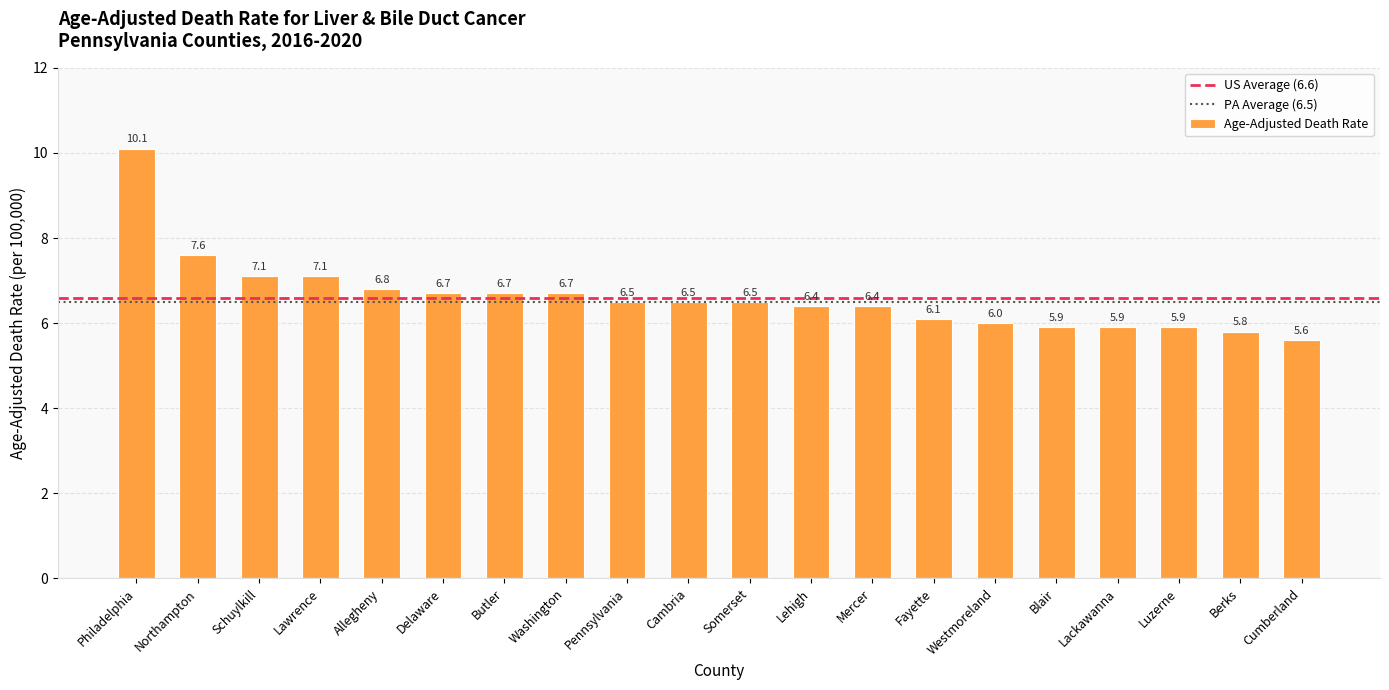

Reading left to right, transcribe all the data shown in this chart.

Philadelphia=10.1	Northampton=7.6	Schuylkill=7.1	Lawrence=7.1	Allegheny=6.8	Delaware=6.7	Butler=6.7	Washington=6.7	Pennsylvania=6.5	Cambria=6.5	Somerset=6.5	Lehigh=6.4	Mercer=6.4	Fayette=6.1	Westmoreland=6.0	Blair=5.9	Lackawanna=5.9	Luzerne=5.9	Berks=5.8	Cumberland=5.6